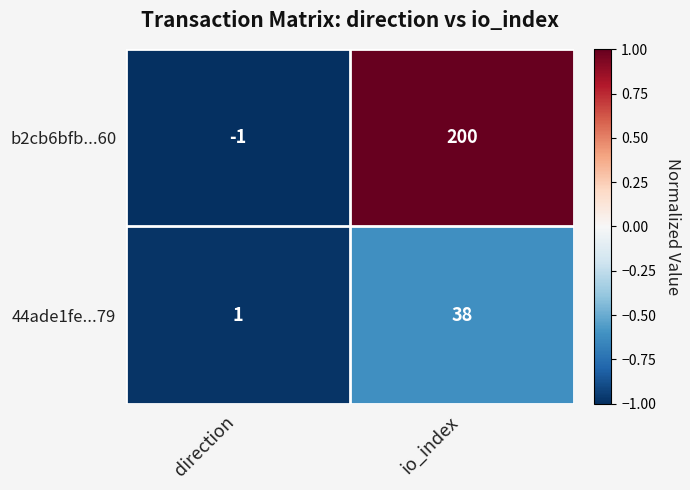

Is the value of 44ade1fe...79 at direction greater than the value of b2cb6bfb...60 at io_index?

No